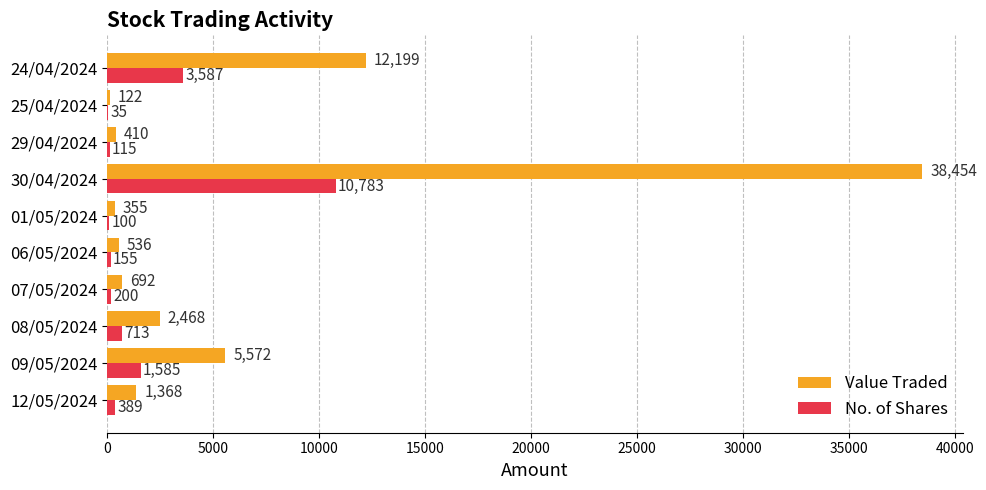

True or false: No. of Shares has a value of 35 at 25/04/2024.

True